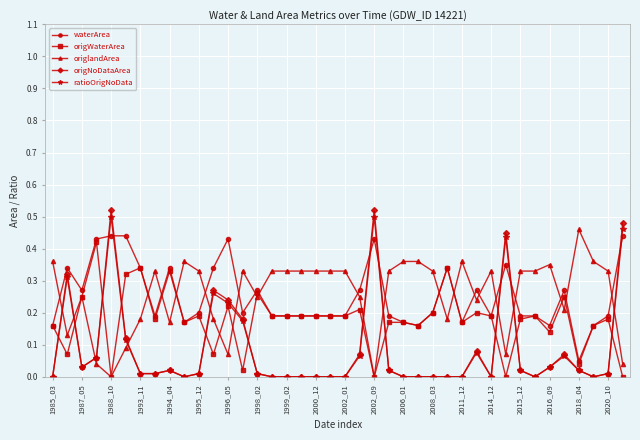

How many lines are shown in the chart?

5